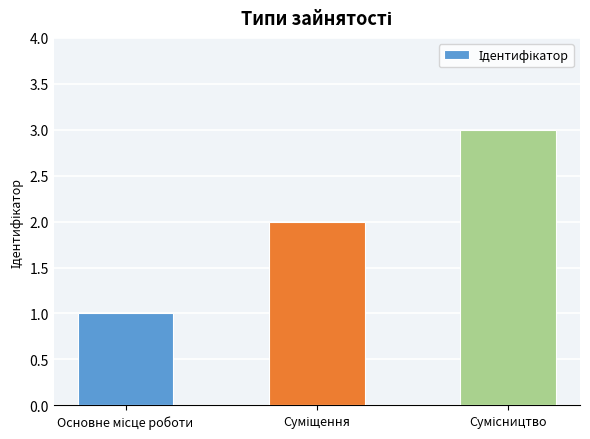

What is the average value?

2